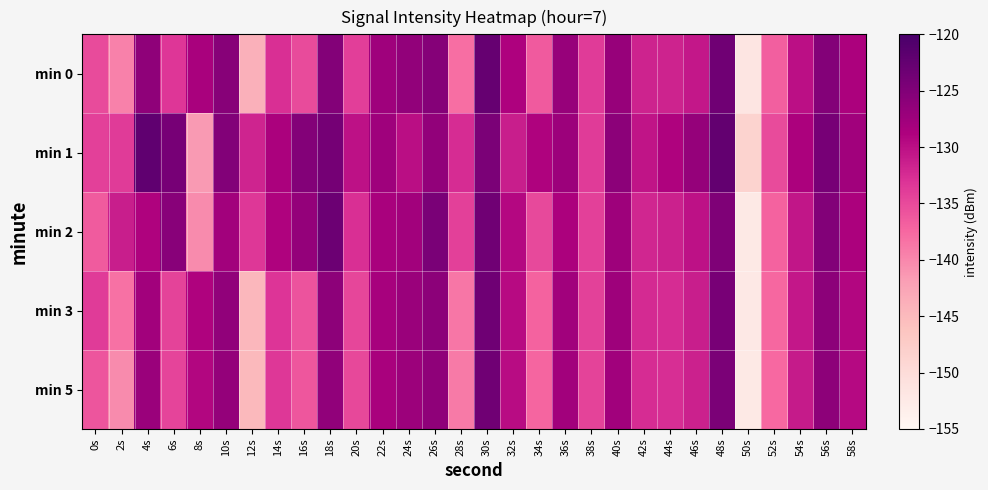

What is the minimum value shown in the chart?

-152.3